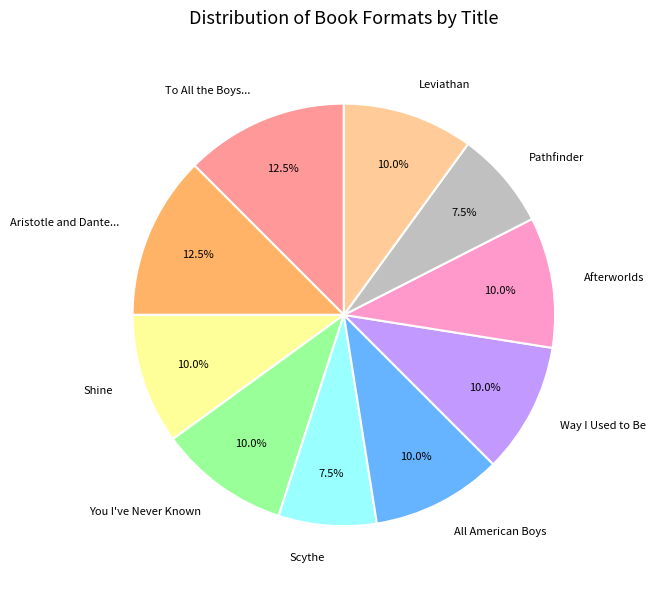

Is the sum of Afterworlds and To All the Boys... greater than half?

No